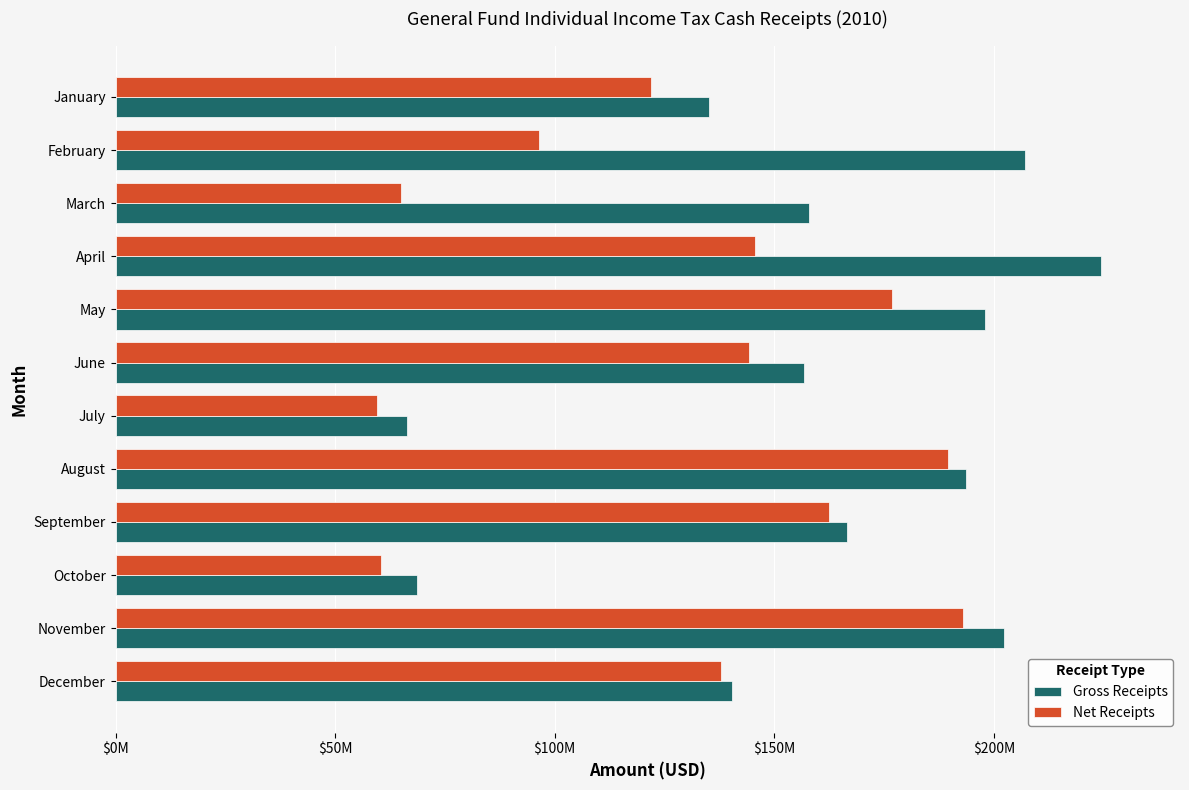

Which series has the largest range (max minus min)?

Gross Receipts